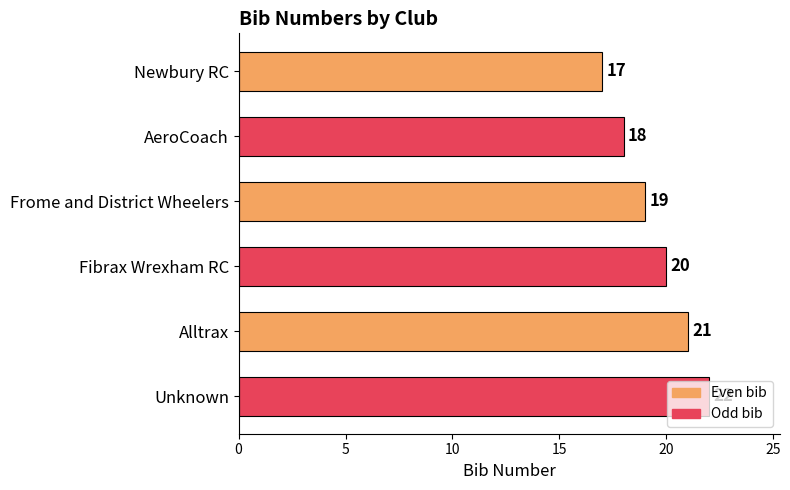

Which label corresponds to the largest value in the chart?

Unknown